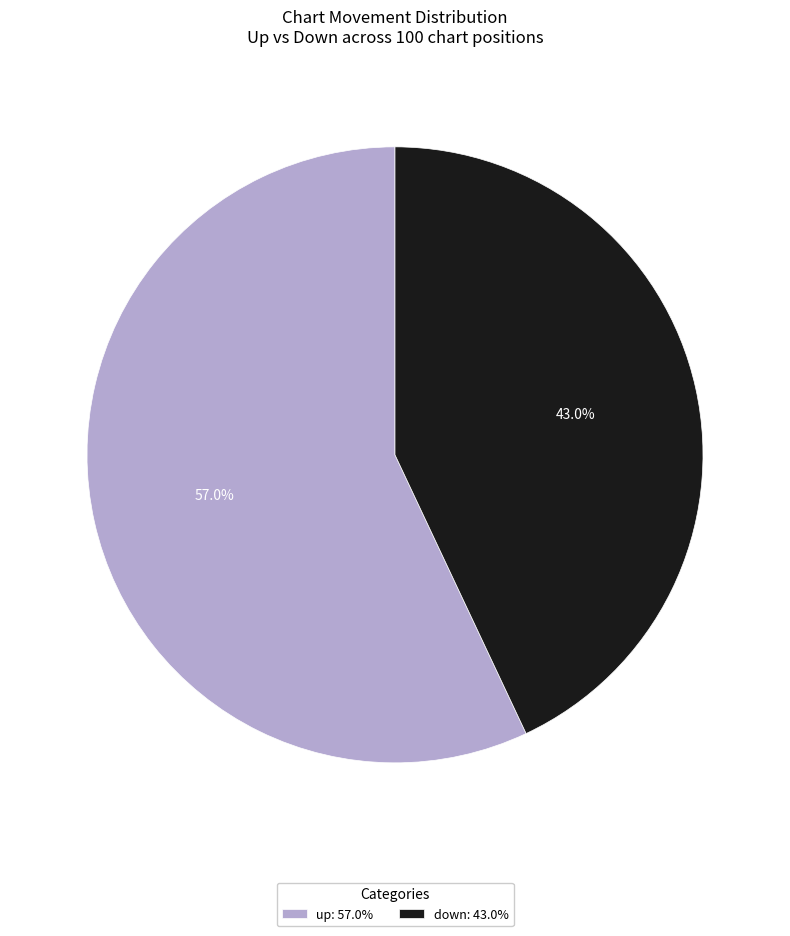

To the nearest percent, what is the difference between the down and up slice percentages?

14%